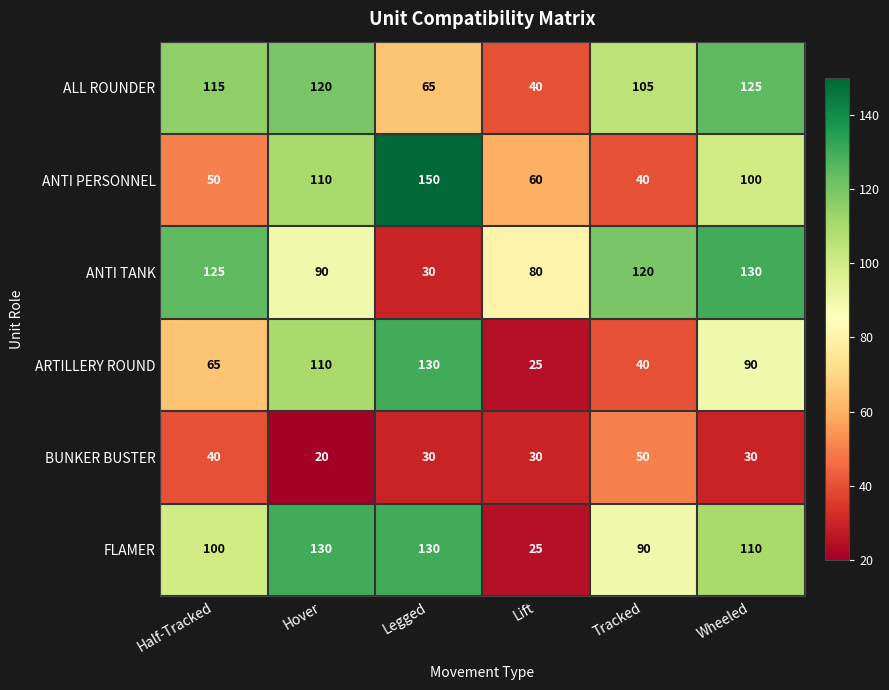

What is the smallest value displayed?

20